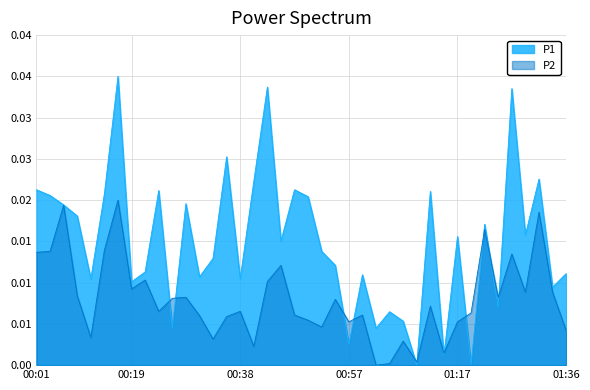

What is the label of the 30th point from the right?

00:26